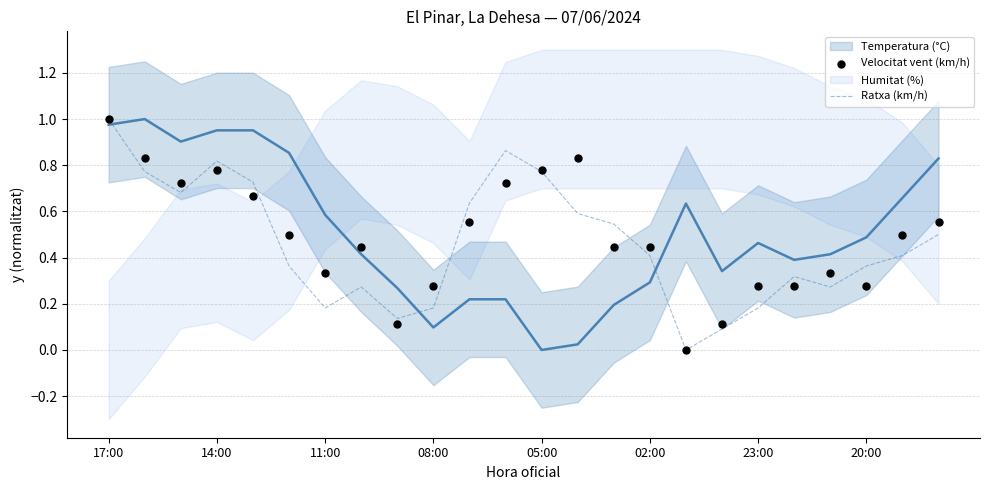

The Ratxa (km/h) series shows 0.2 at 02:00. True or false?

False